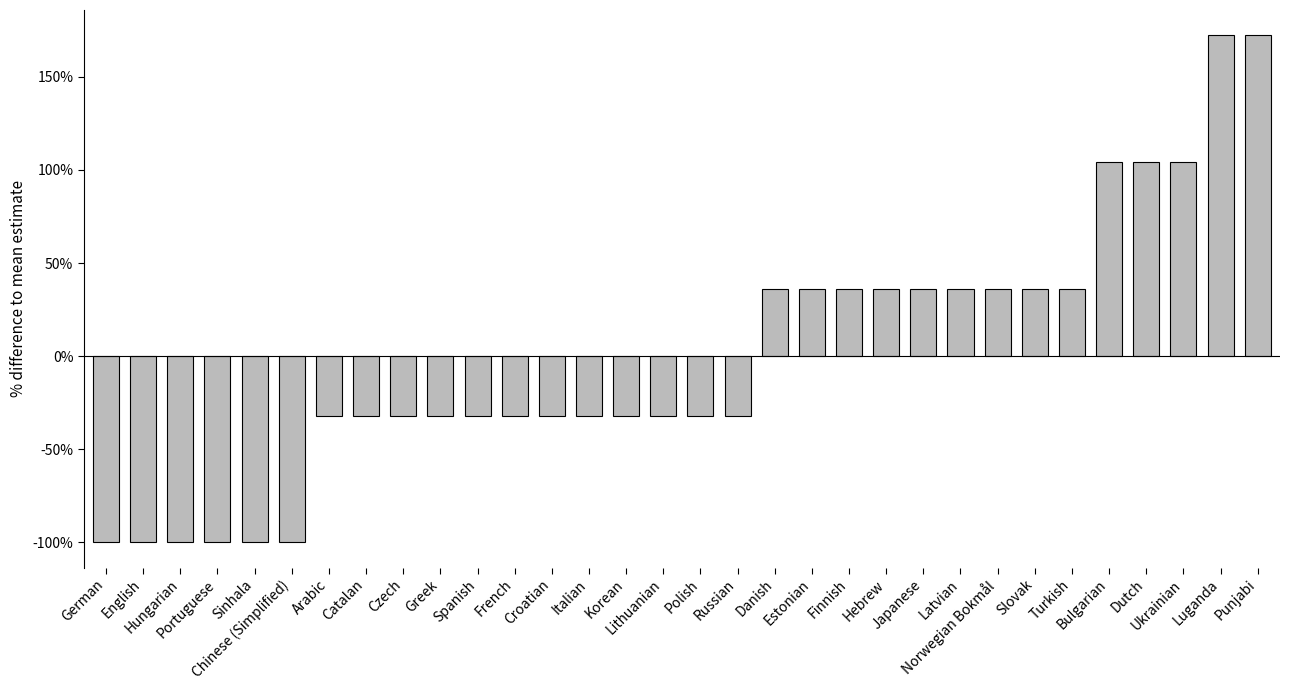

Reading left to right, transcribe all the data shown in this chart.

-100.0	-100.0	-100.0	-100.0	-100.0	-100.0	-31.9	-31.9	-31.9	-31.9	-31.9	-31.9	-31.9	-31.9	-31.9	-31.9	-31.9	-31.9	36.2	36.2	36.2	36.2	36.2	36.2	36.2	36.2	36.2	104.3	104.3	104.3	172.3	172.3